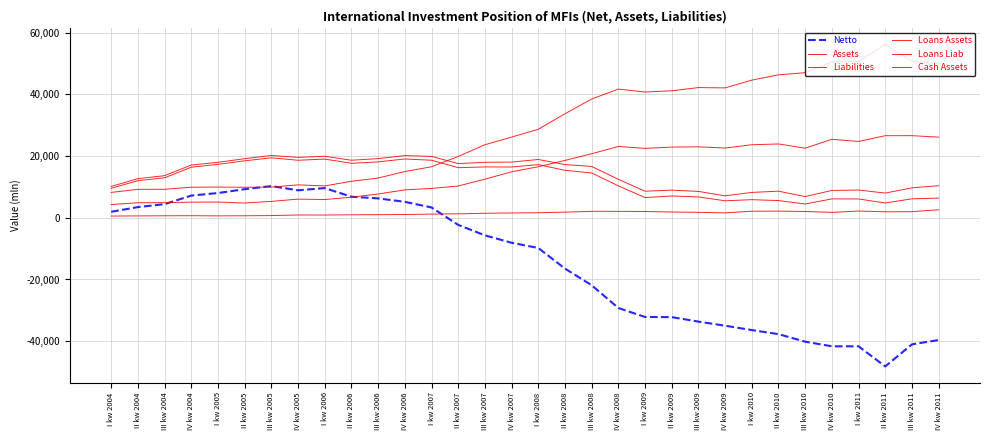

Does the chart display data point markers on the line(s)?

No